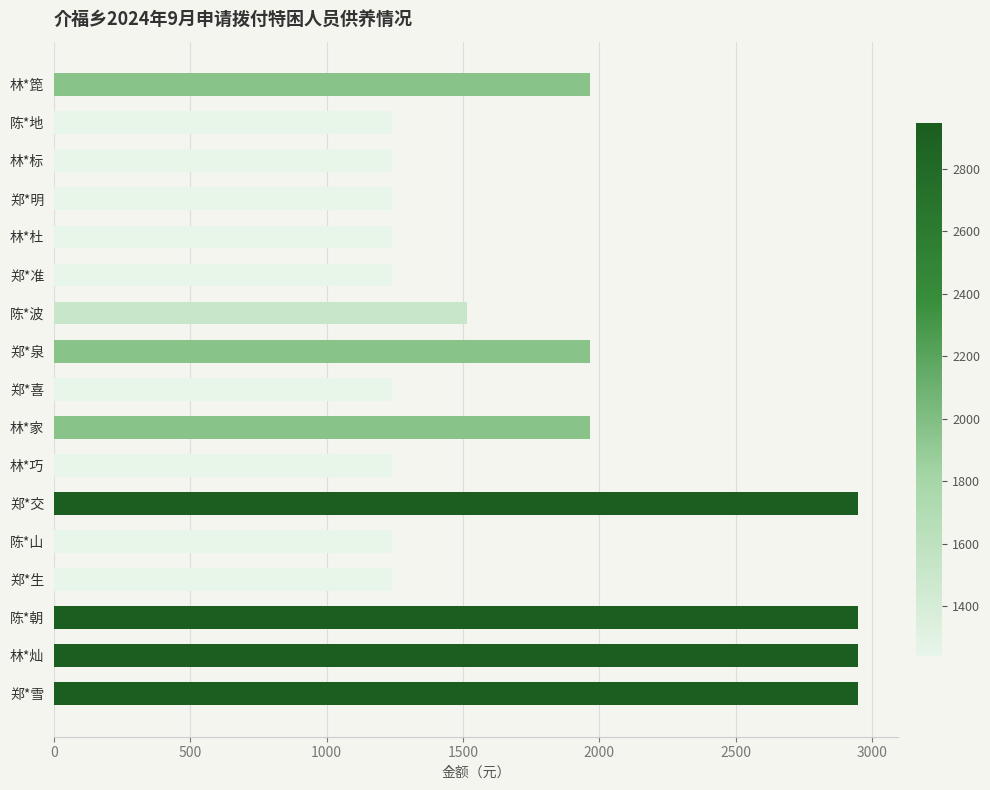

What is the difference between the maximum and second lowest values?

1706